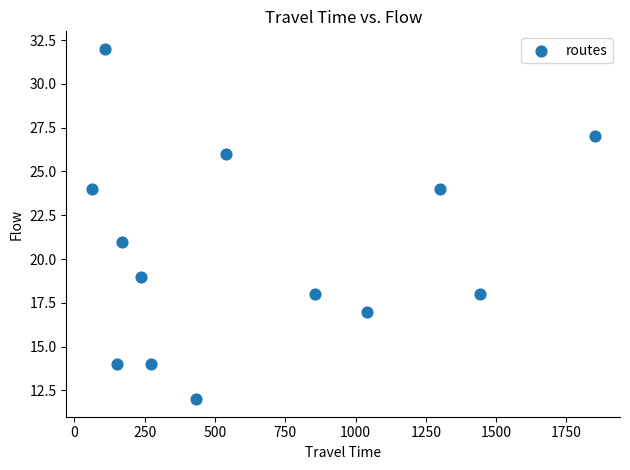

What is the range of X values (max minus min)?

1790